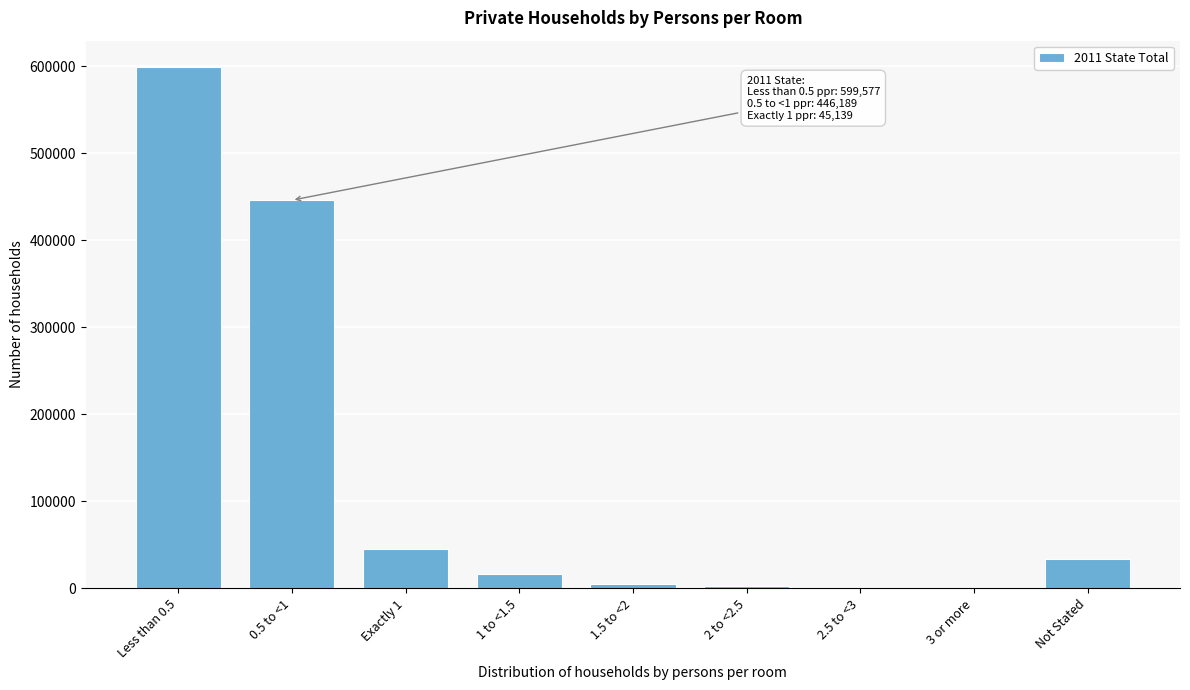

What is the greatest value displayed?

599577